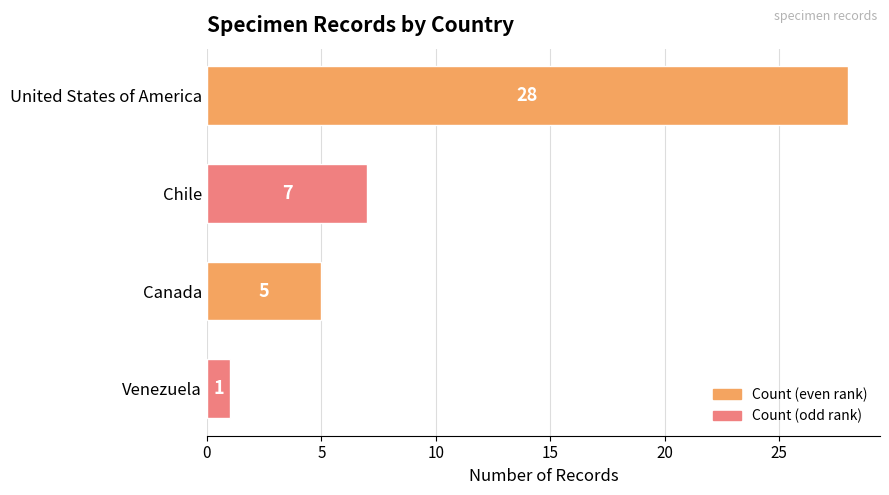

What is the value of the 3rd bar from the top?

5